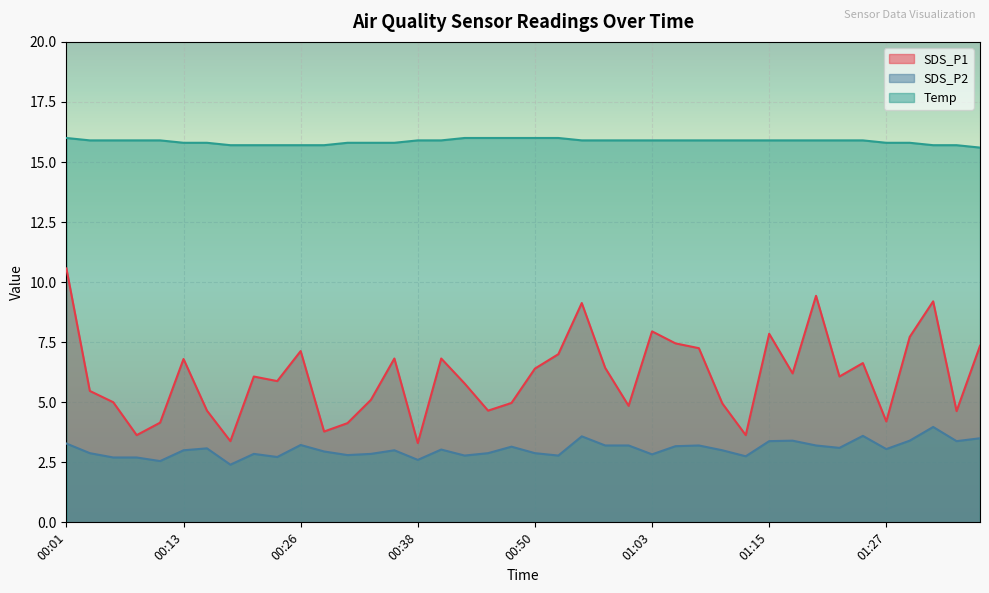

Reading left to right, what are all the values shown in this chart?

SDS_P1: 00:01=10.6	00:04=5.5	00:06=5.0	00:09=3.6	00:11=4.2	00:13=6.8	00:16=4.7	00:18=3.4	00:21=6.1	00:23=5.9	00:26=7.1	00:28=3.8	00:30=4.1	00:33=5.1	00:35=6.8	00:38=3.3	00:40=6.8	00:43=5.8	00:45=4.7	00:48=5.0	00:50=6.4	00:53=7.0	00:55=9.1	00:58=6.4	01:00=4.8	01:03=8.0	01:05=7.5	01:08=7.2	01:10=5.0	01:13=3.6	01:15=7.8	01:18=6.2	01:20=9.4	01:22=6.1	01:25=6.6	01:27=4.2	01:30=7.7	01:32=9.2	01:35=4.6	01:37=7.3
SDS_P2: 00:01=3.3	00:04=2.9	00:06=2.7	00:09=2.7	00:11=2.5	00:13=3.0	00:16=3.1	00:18=2.4	00:21=2.9	00:23=2.7	00:26=3.2	00:28=3.0	00:30=2.8	00:33=2.9	00:35=3.0	00:38=2.6	00:40=3.0	00:43=2.8	00:45=2.9	00:48=3.1	00:50=2.9	00:53=2.8	00:55=3.6	00:58=3.2	01:00=3.2	01:03=2.8	01:05=3.2	01:08=3.2	01:10=3.0	01:13=2.8	01:15=3.4	01:18=3.4	01:20=3.2	01:22=3.1	01:25=3.6	01:27=3.0	01:30=3.4	01:32=4.0	01:35=3.4	01:37=3.5
Temp: 00:01=16.0	00:04=15.9	00:06=15.9	00:09=15.9	00:11=15.9	00:13=15.8	00:16=15.8	00:18=15.7	00:21=15.7	00:23=15.7	00:26=15.7	00:28=15.7	00:30=15.8	00:33=15.8	00:35=15.8	00:38=15.9	00:40=15.9	00:43=16.0	00:45=16.0	00:48=16.0	00:50=16.0	00:53=16.0	00:55=15.9	00:58=15.9	01:00=15.9	01:03=15.9	01:05=15.9	01:08=15.9	01:10=15.9	01:13=15.9	01:15=15.9	01:18=15.9	01:20=15.9	01:22=15.9	01:25=15.9	01:27=15.8	01:30=15.8	01:32=15.7	01:35=15.7	01:37=15.6